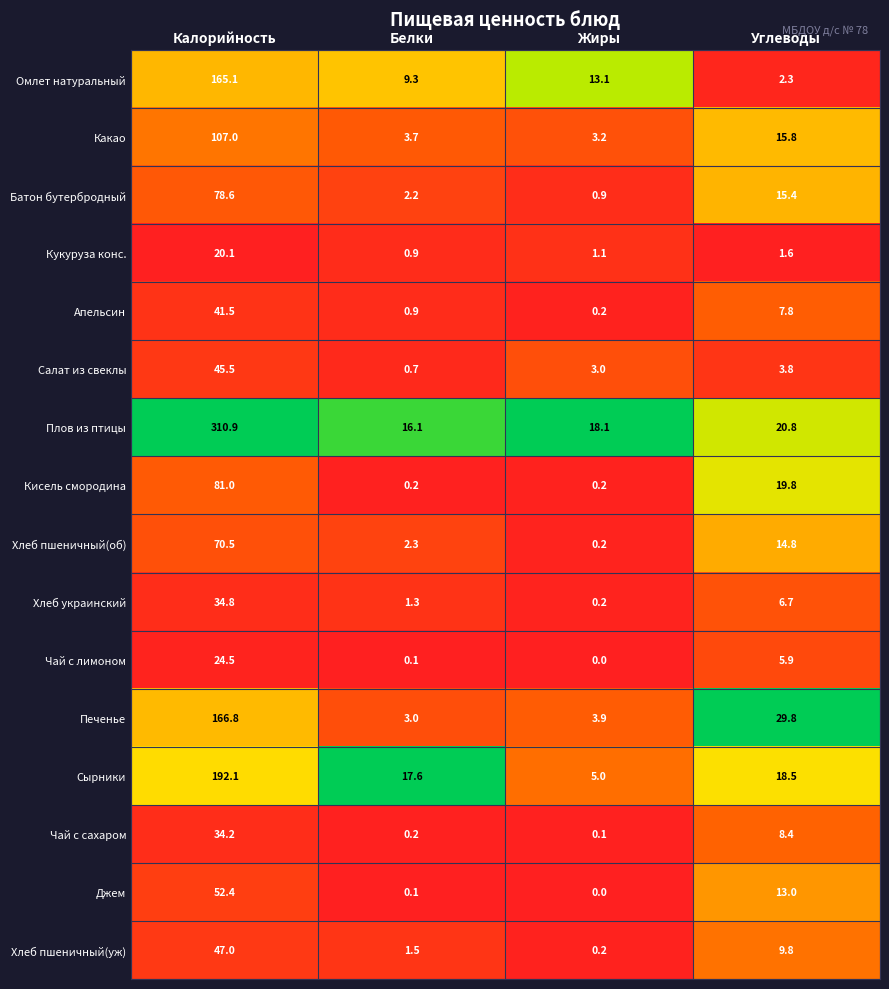

Is the value of Кисель смородина at Углеводы greater than the value of Хлеб украинский at Углеводы?

Yes